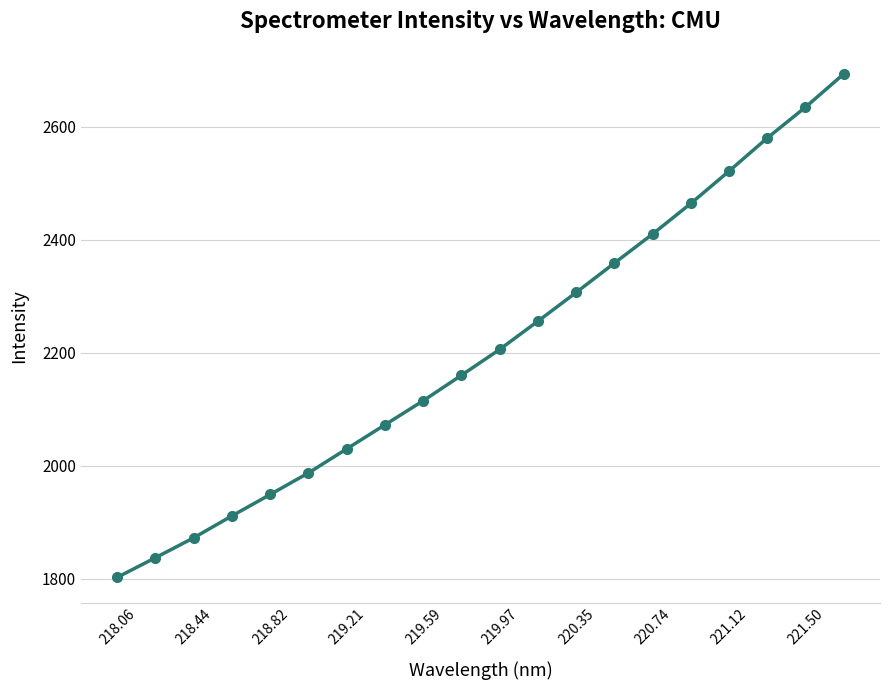

What is the smallest value displayed?

1802.3